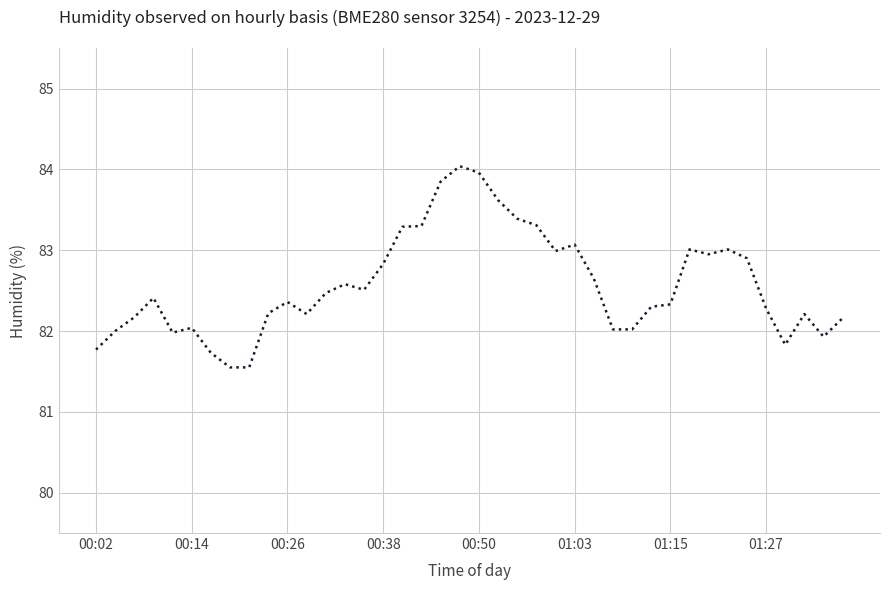

What is the greatest value displayed?

84.0